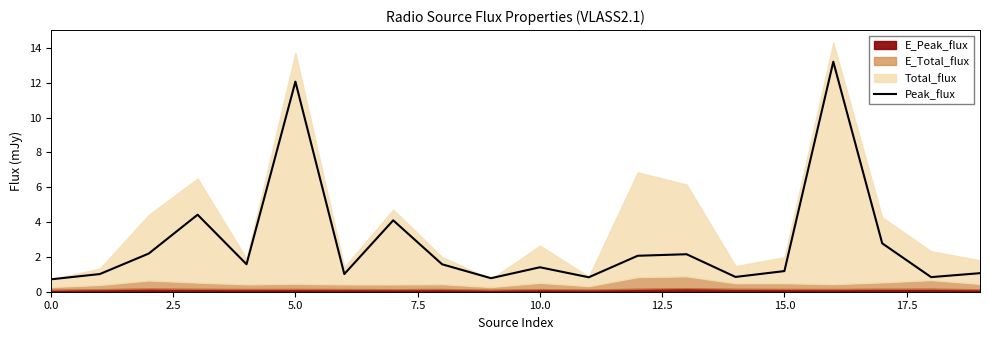

What is the minimum value for Peak_flux?

0.7